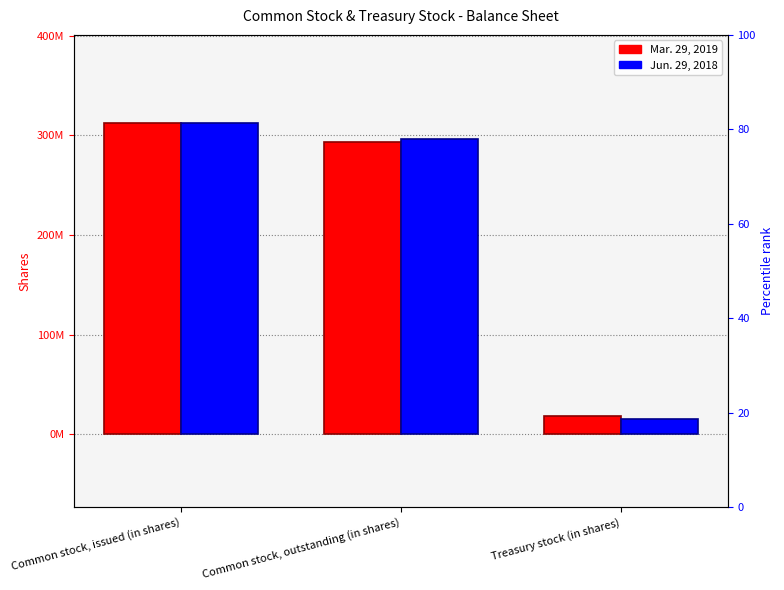

At how many categories does at least one series exceed 59674555?

2